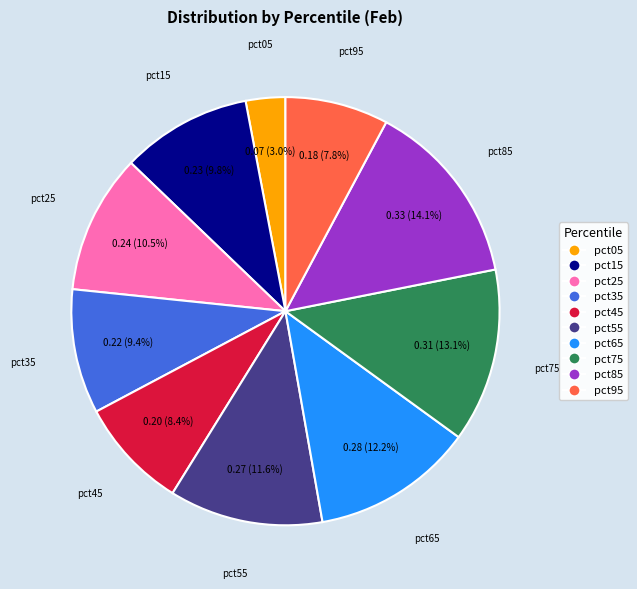

Does any single category account for the majority?

No